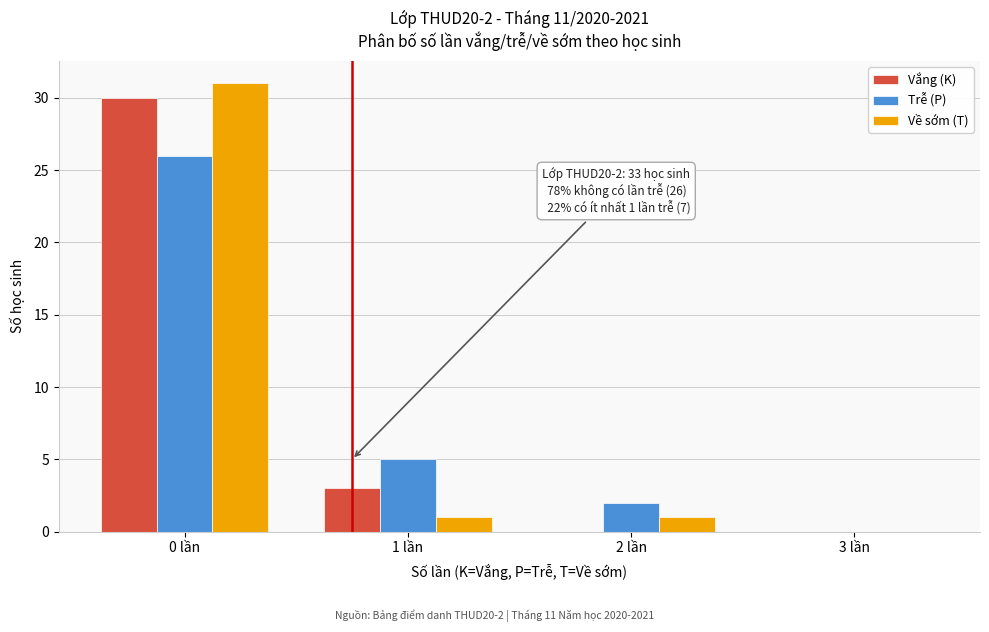

Reading right to left, what are all the values shown in this chart?

Vắng (K): 3 lần=0	2 lần=0	1 lần=3	0 lần=30
Trễ (P): 3 lần=0	2 lần=2	1 lần=5	0 lần=26
Về sớm (T): 3 lần=0	2 lần=1	1 lần=1	0 lần=31